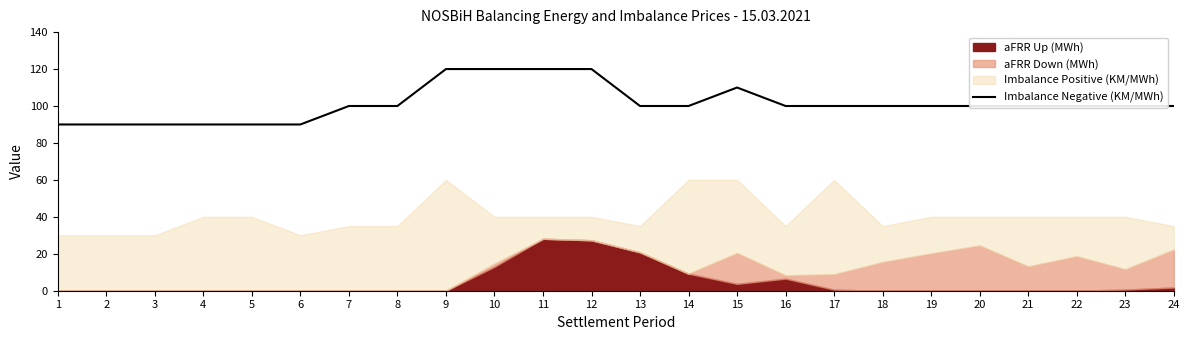

Is it true that Imbalance Negative (KM/MWh) equals 100 at 22?

True